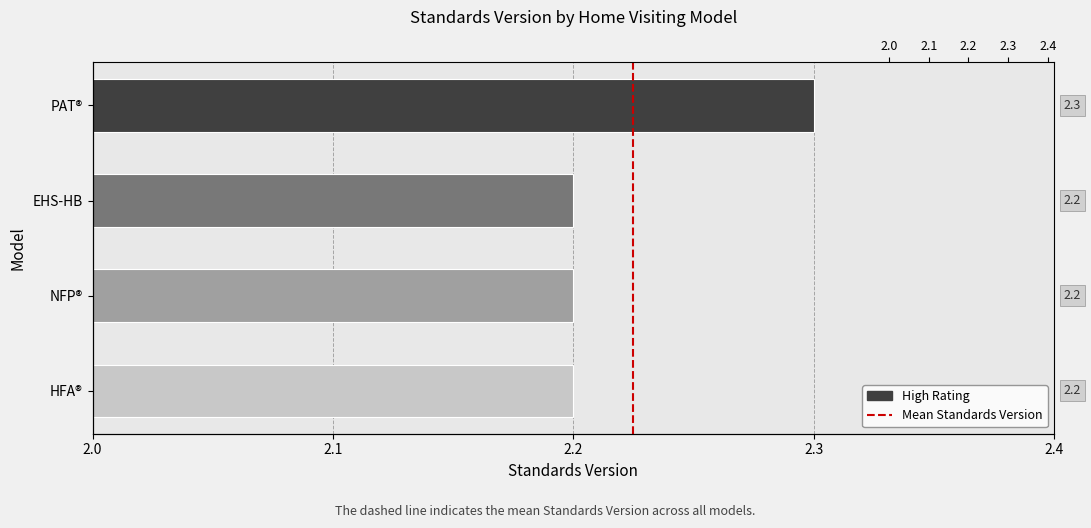

Is it true that the value at HFA® is 3.8?

False